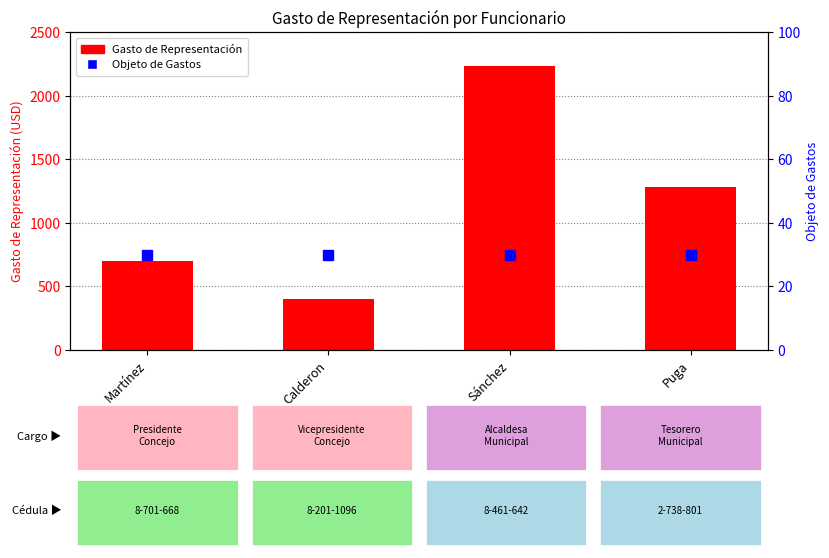

At which category is the sum across all series the highest?

Sánchez